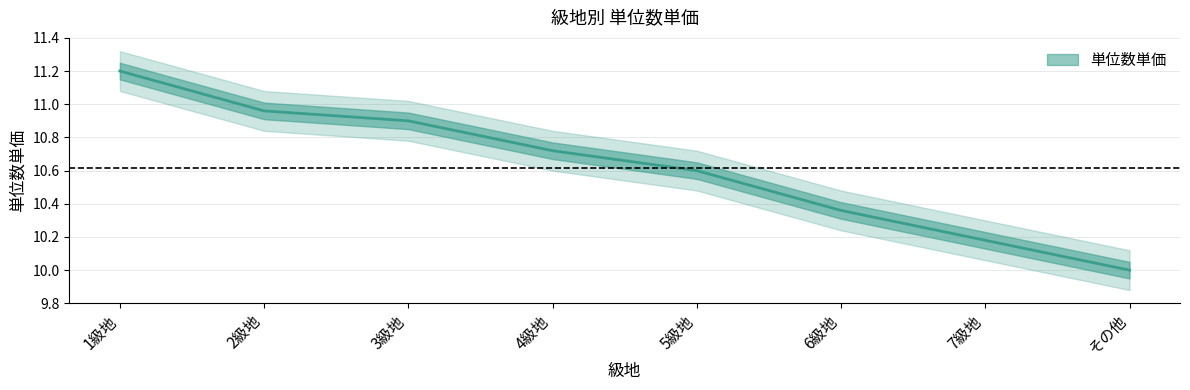

Rank the categories by value from lowest to highest.

その他, 7級地, 6級地, 5級地, 4級地, 3級地, 2級地, 1級地